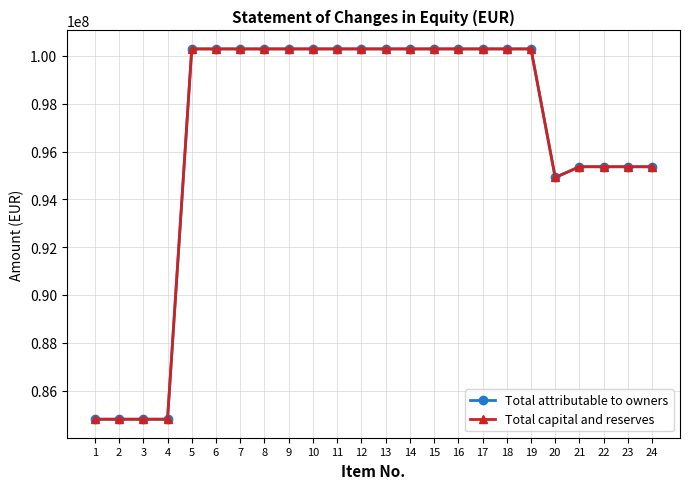

What is the sum of the Total capital and reserves values at 21 and 9?

195659327